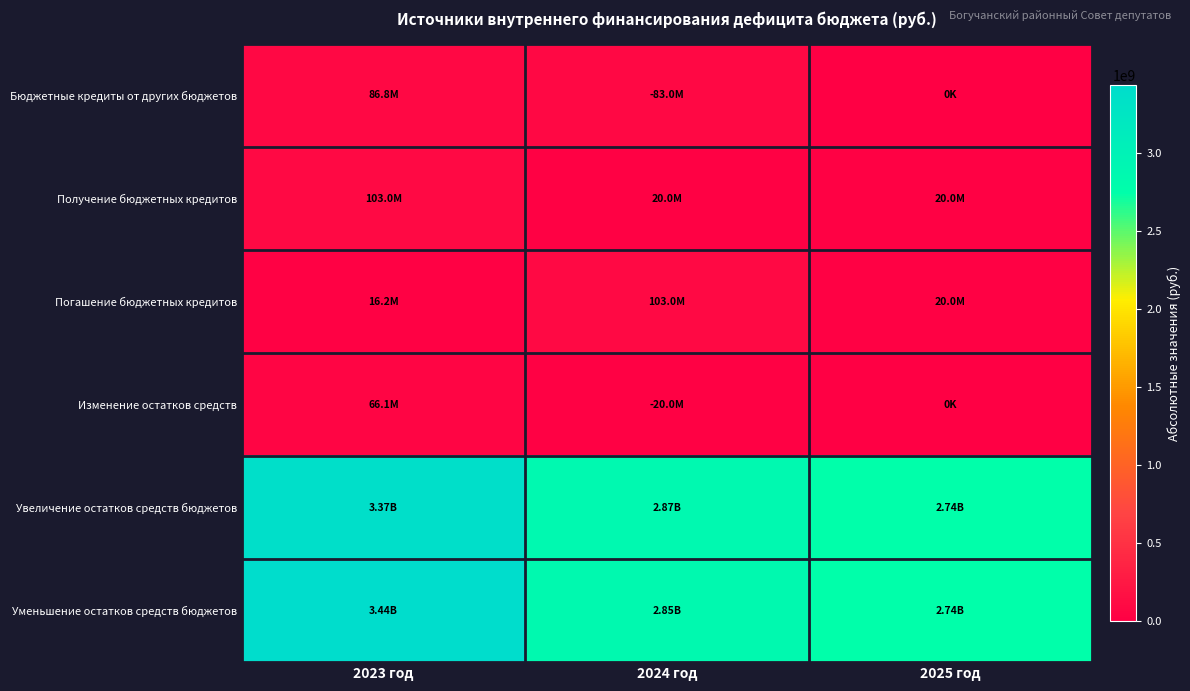

List the series in order of their peak value, highest first.

Уменьшение остатков средств бюджетов, Увеличение остатков средств бюджетов, Получение бюджетных кредитов, Погашение бюджетных кредитов, Бюджетные кредиты от других бюджетов, Изменение остатков средств